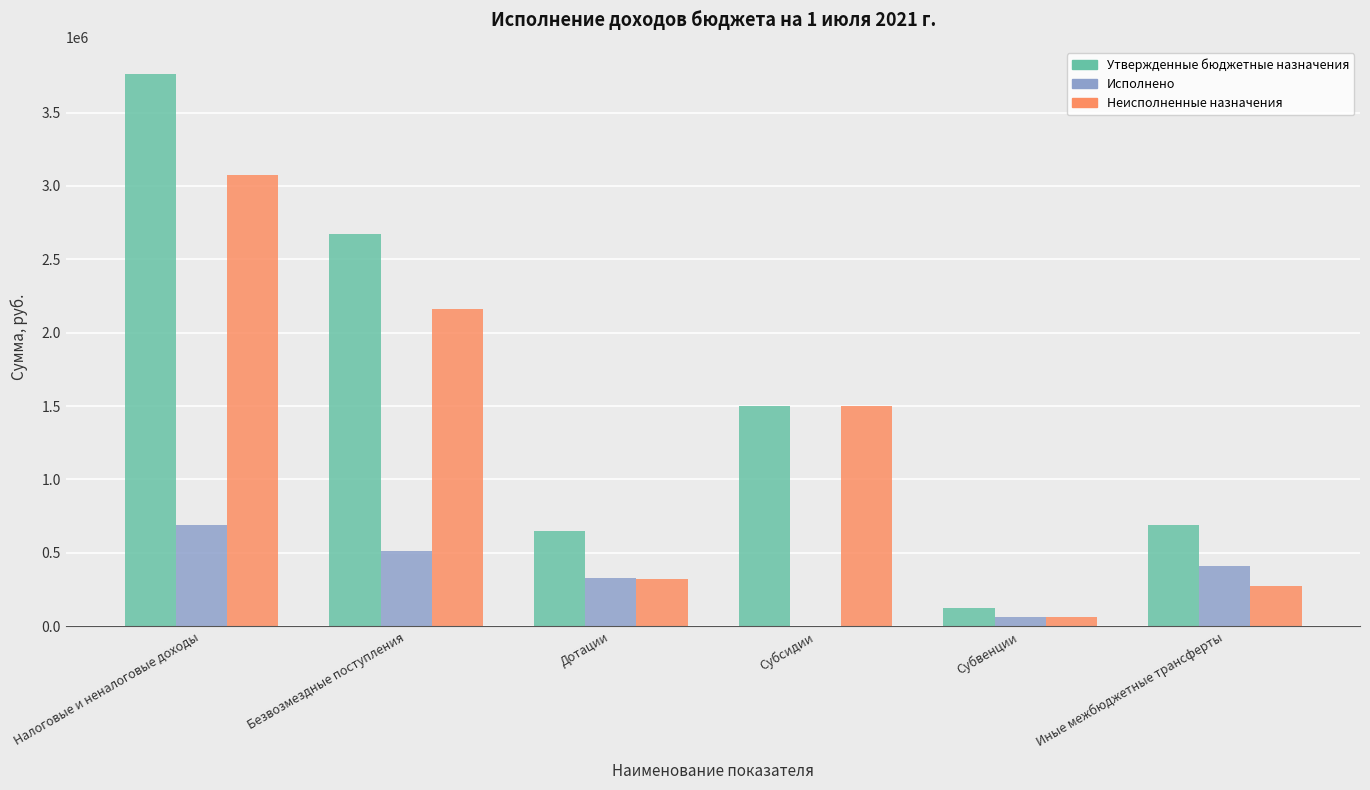

Which series has the largest range (max minus min)?

Утвержденные бюджетные назначения